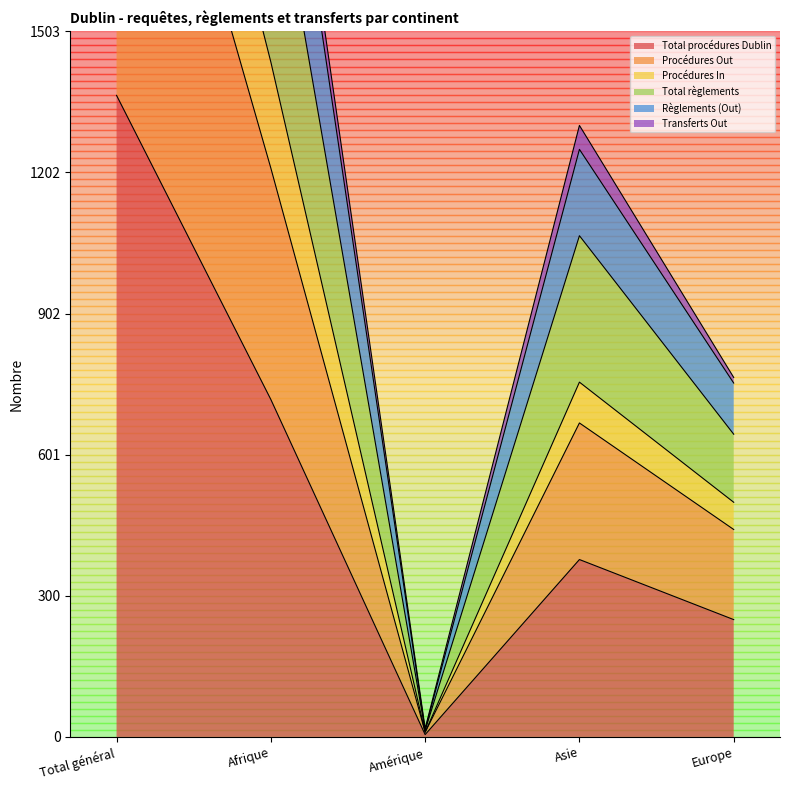

At which label does Total procédures Dublin reach its peak?

Total général